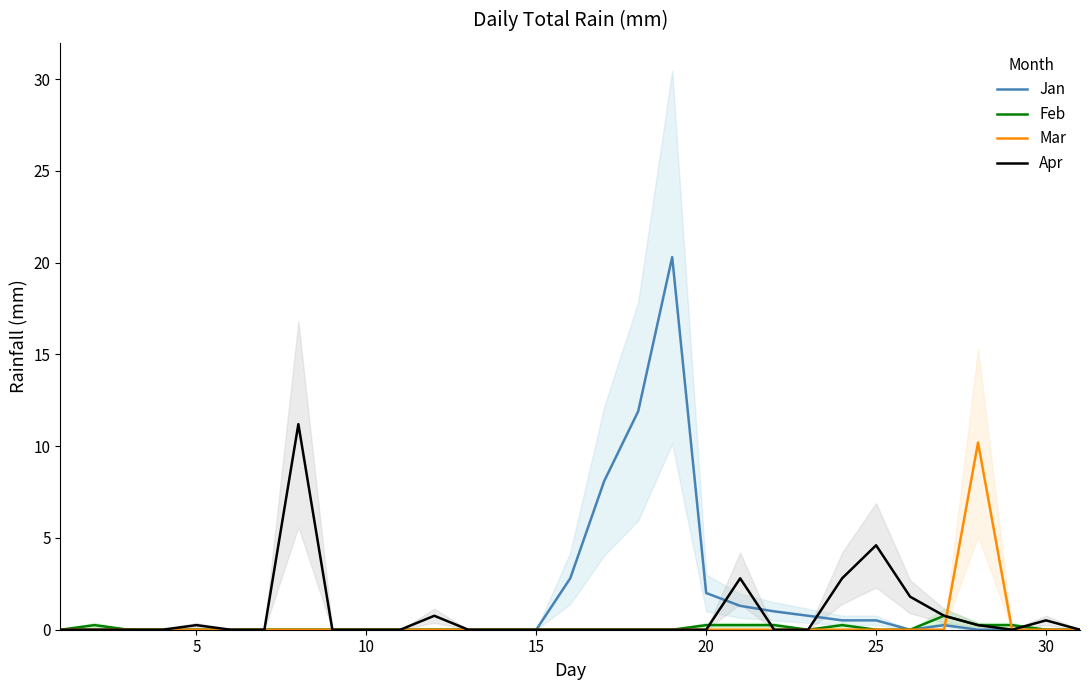

Which series has the largest total across all categories?

Jan